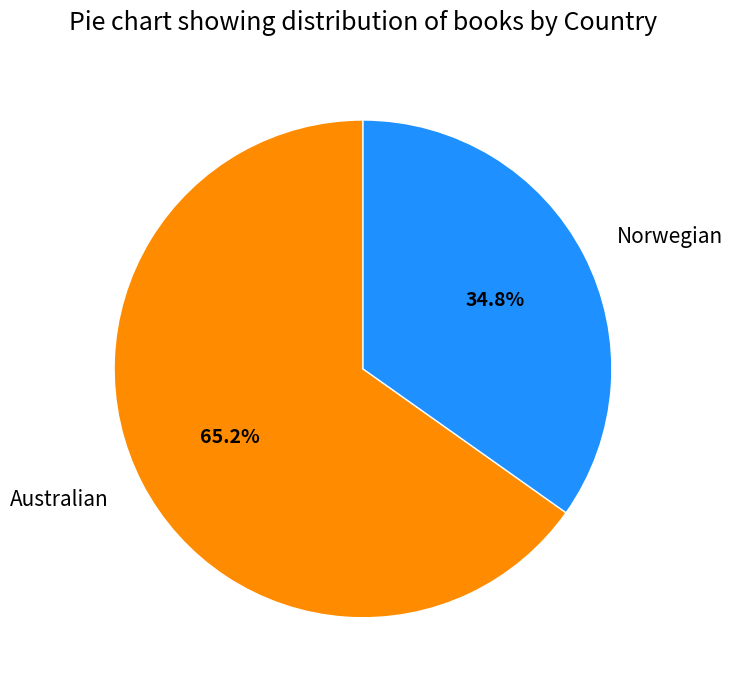

To the nearest percent, what is the difference between the largest and smallest slice percentages?

30%